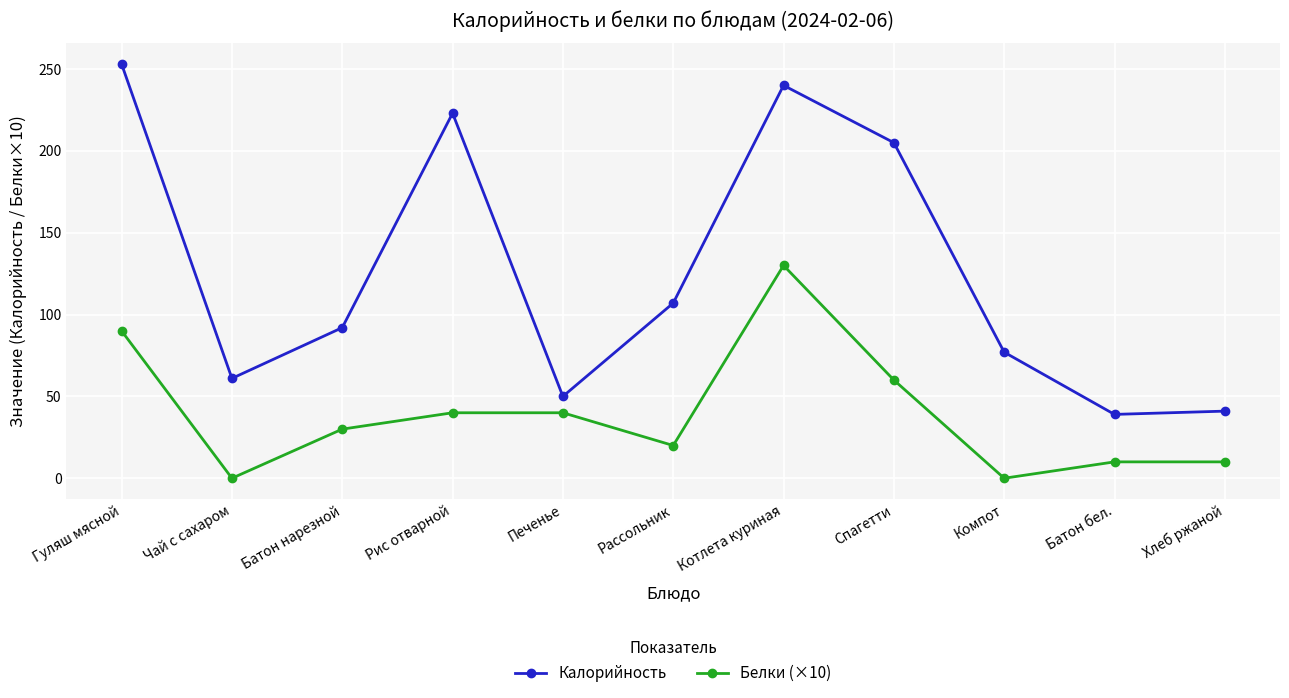

Which series has the largest range (max minus min)?

Калорийность